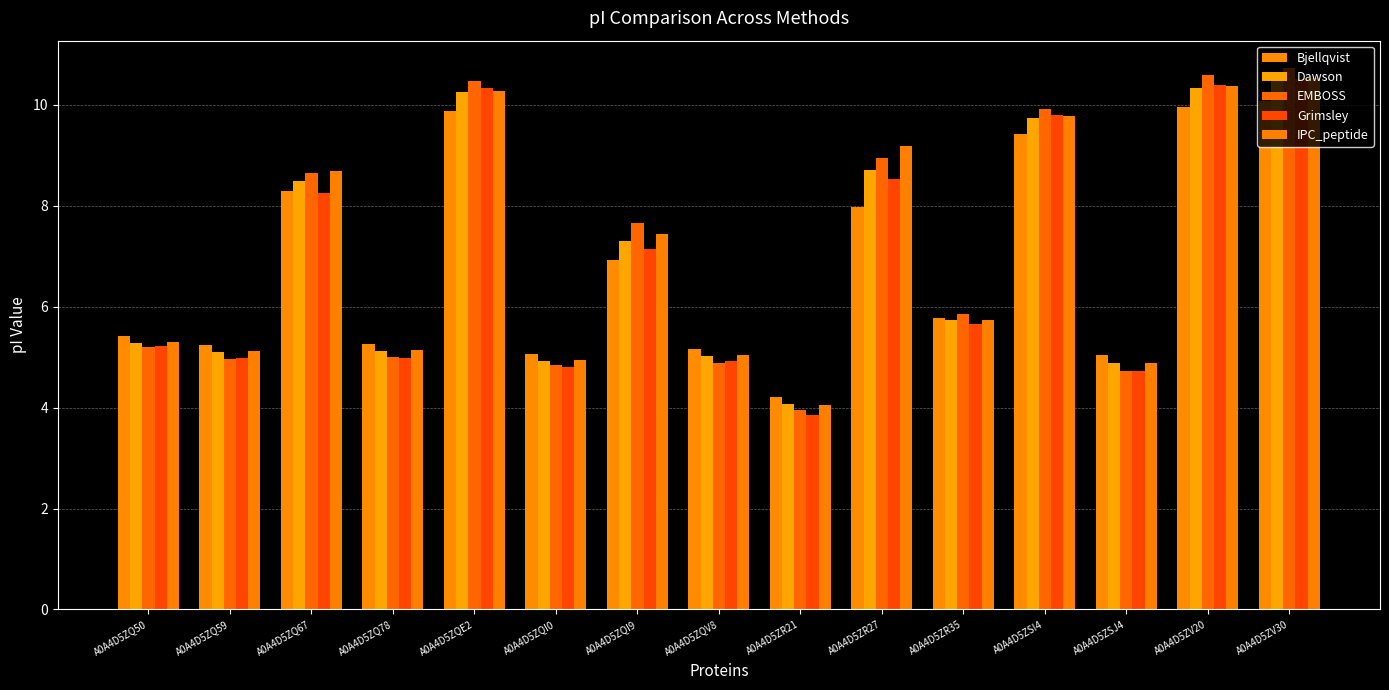

Reading left to right, list all the values displayed in this chart.

Bjellqvist: 5.4	5.2	8.3	5.3	9.9	5.1	6.9	5.2	4.2	8.0	5.8	9.4	5.0	10.0	10.1
Dawson: 5.3	5.1	8.5	5.1	10.2	4.9	7.3	5.0	4.1	8.7	5.7	9.7	4.9	10.3	10.5
EMBOSS: 5.2	5.0	8.7	5.0	10.5	4.9	7.7	4.9	4.0	8.9	5.9	9.9	4.7	10.6	10.7
Grimsley: 5.2	5.0	8.3	5.0	10.3	4.8	7.1	4.9	3.8	8.5	5.7	9.8	4.7	10.4	10.5
IPC_peptide: 5.3	5.1	8.7	5.1	10.3	4.9	7.4	5.0	4.0	9.2	5.7	9.8	4.9	10.4	10.5